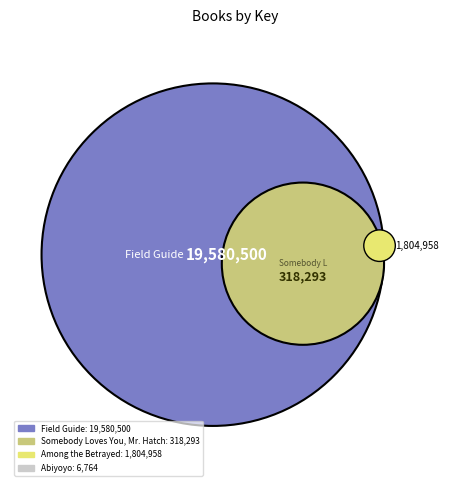

Which category accounts for the majority?

Field Guide